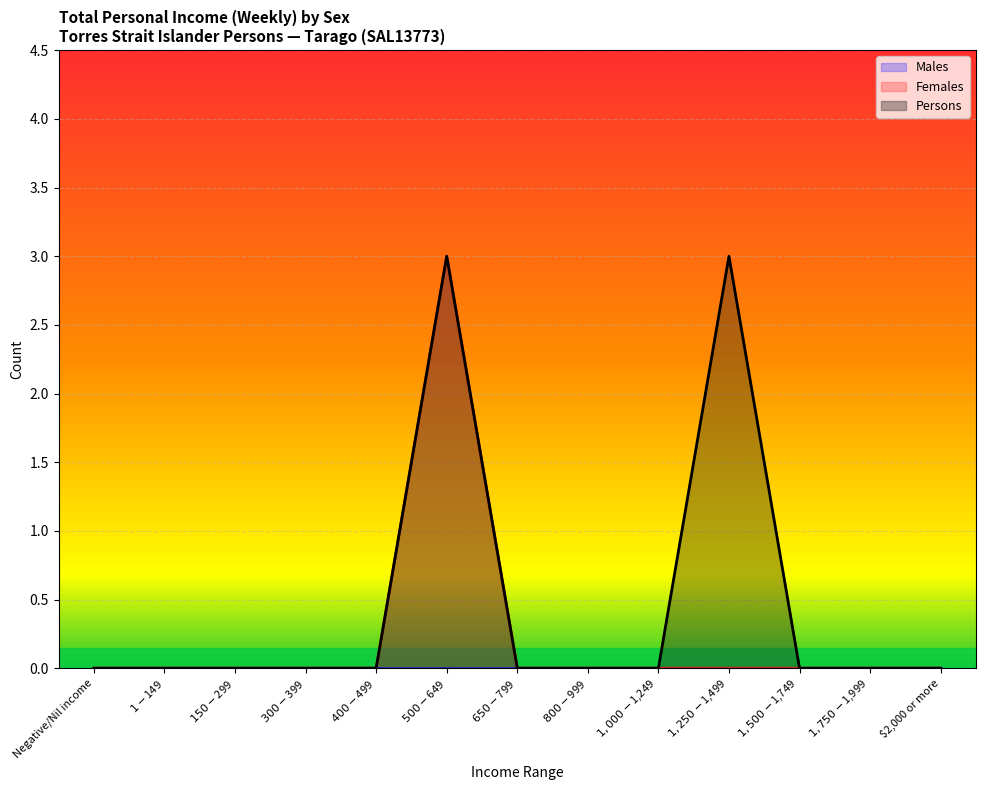

The Persons series shows -2 at $300-$399. True or false?

False